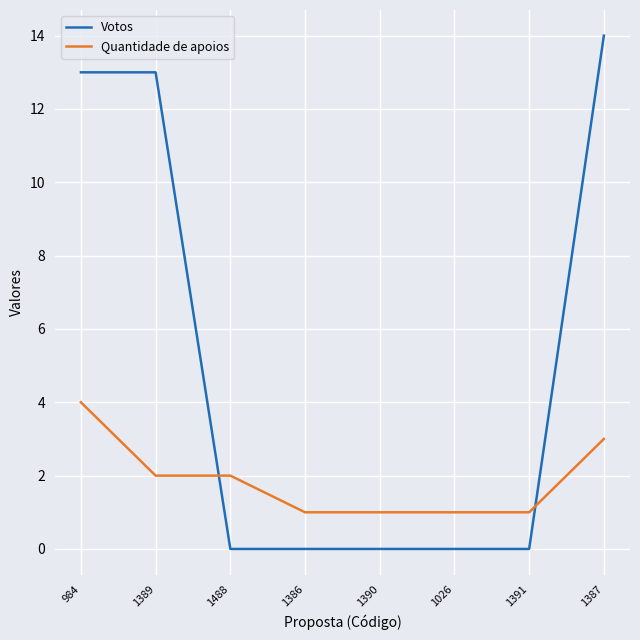

Which category has the highest value in the Votos series?

1387